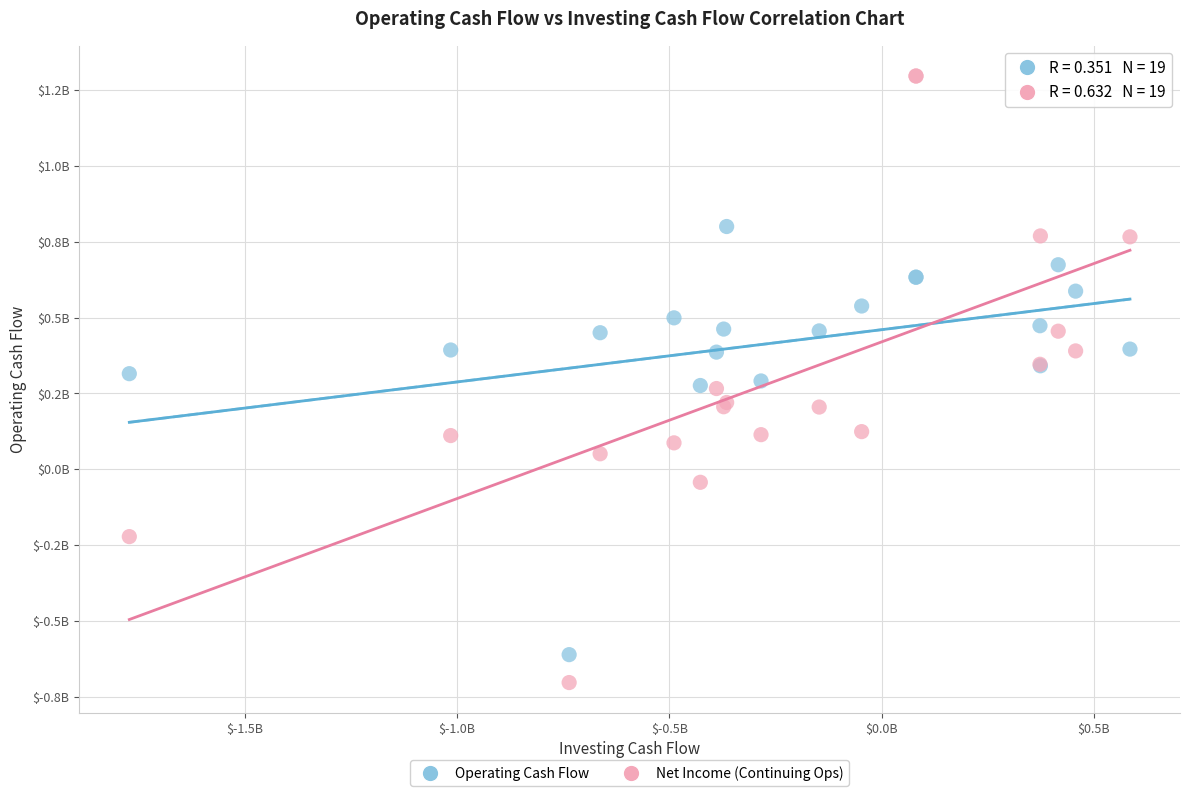

Which series contains the highest Y value?

Net Income (Continuing Ops)